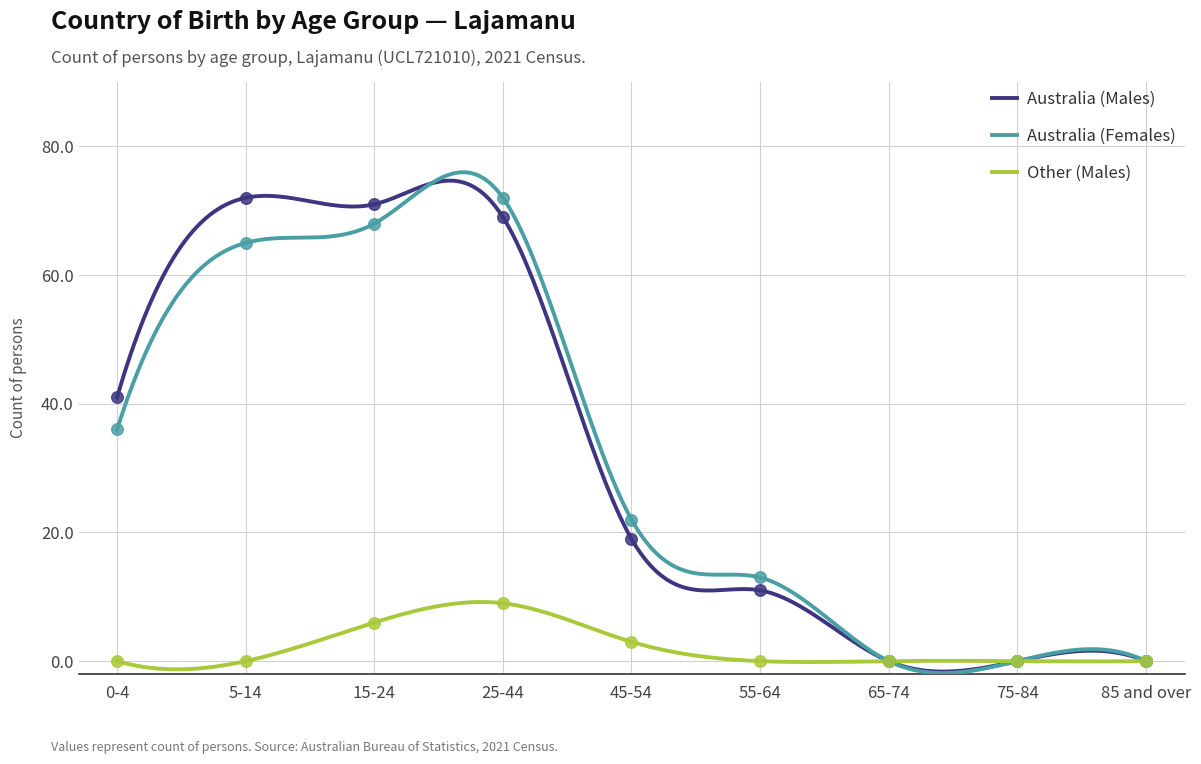

Which series has the largest Y range (max minus min)?

Australia (Males)